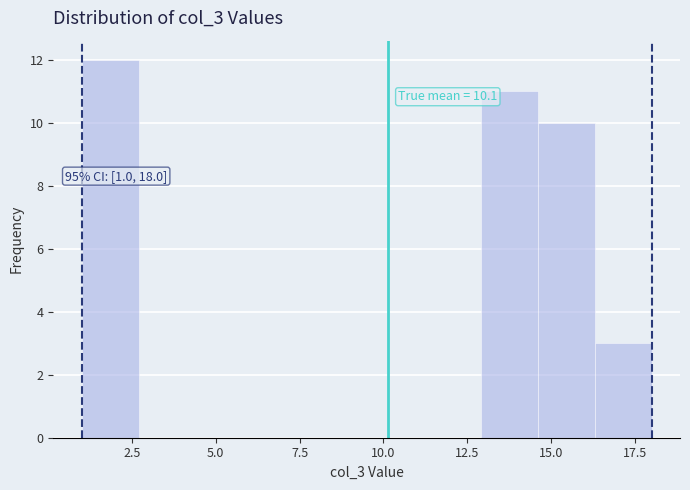

Read against the x-axis, roughly where is the centre of the tallest bar?

2.0